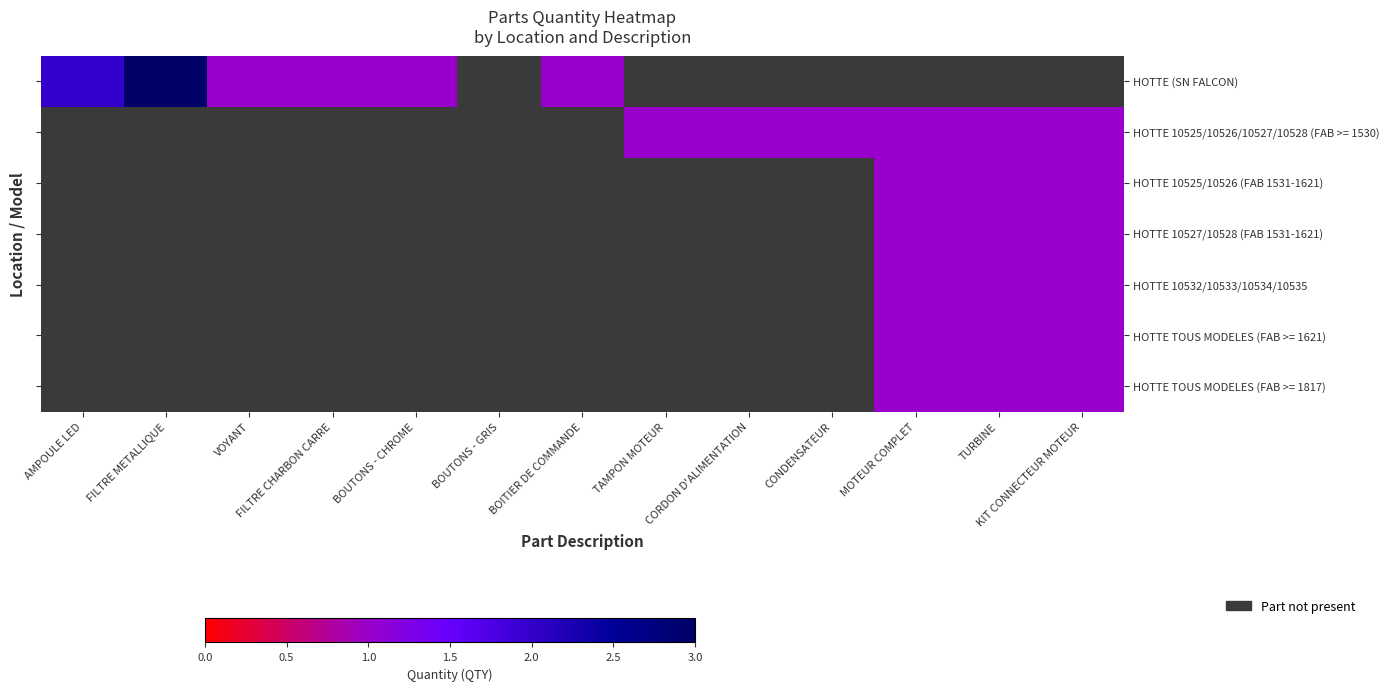

At which category does the chart reach its minimum across all series?

VOYANT